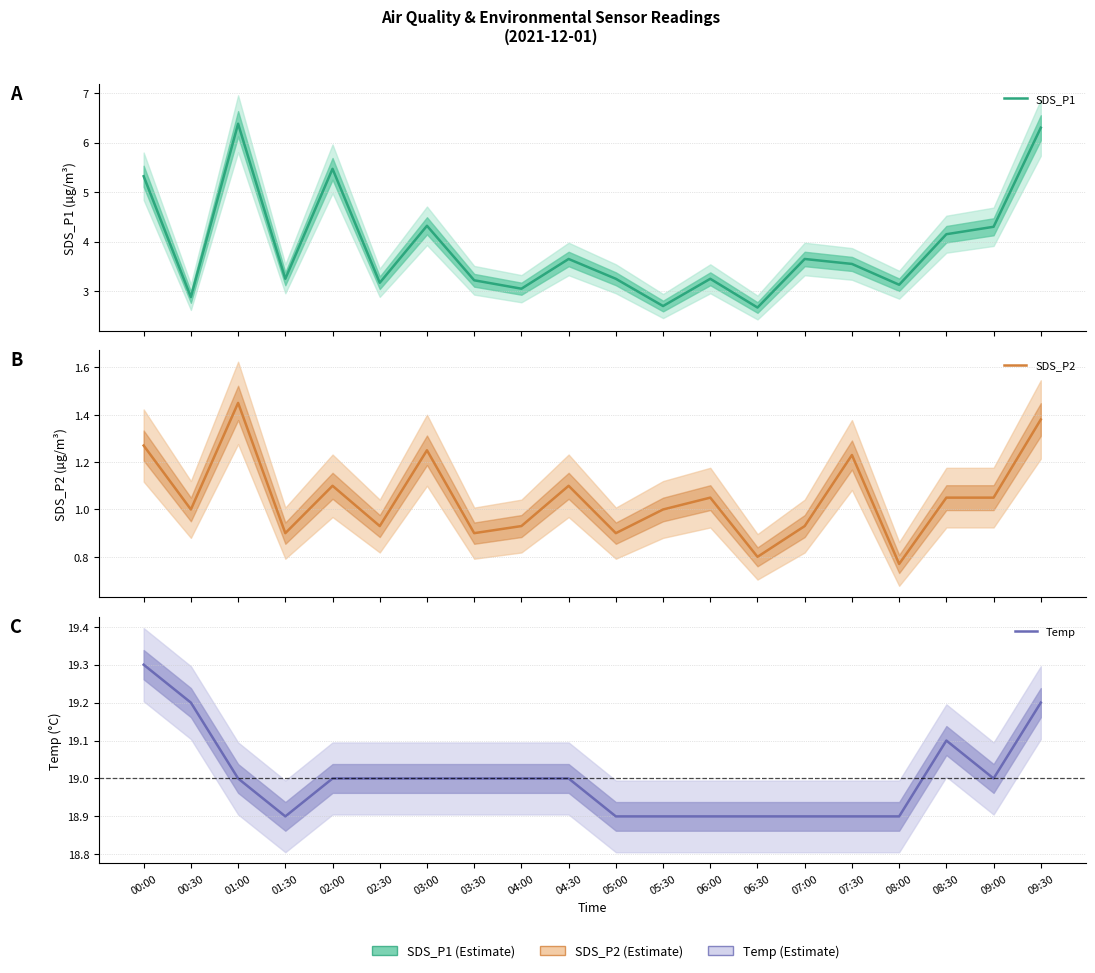

At which category does SDS_P2 reach its first local peak?

01:00